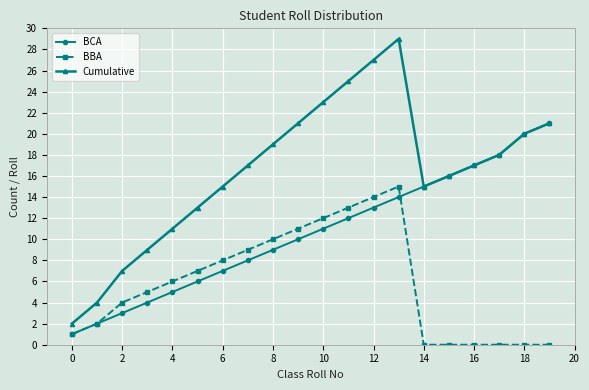

How many categories are shown in the chart?

20